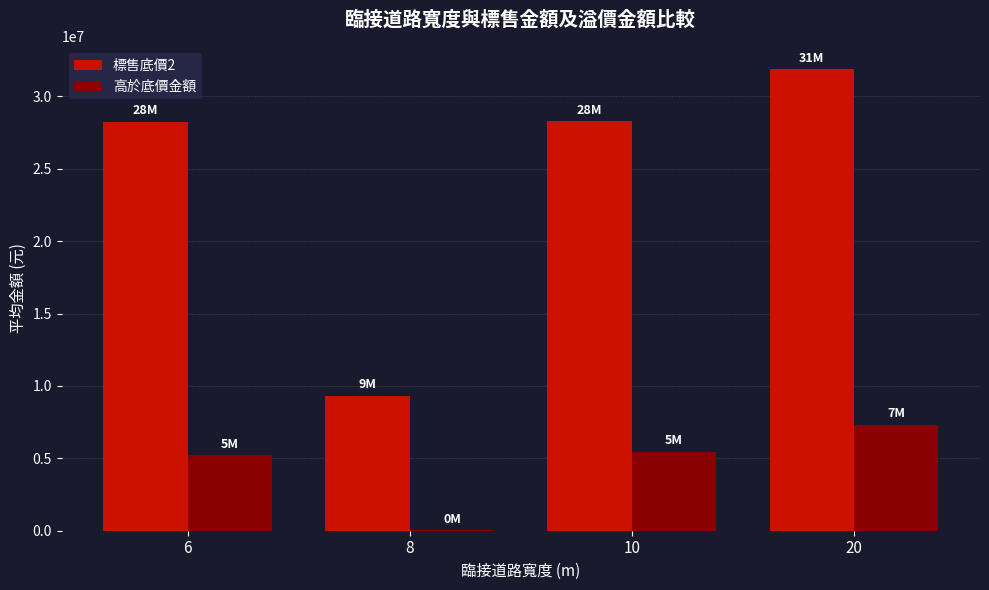

At which category is the sum across all series the highest?

20